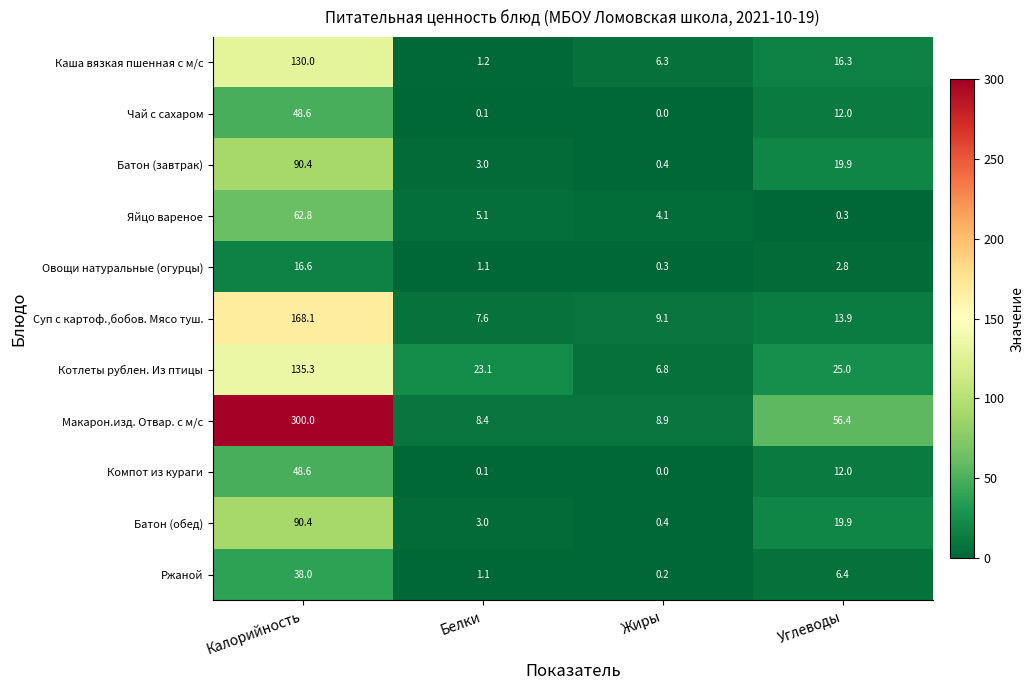

The value of Компот из кураги at Калорийность is 48.6. True or false?

True